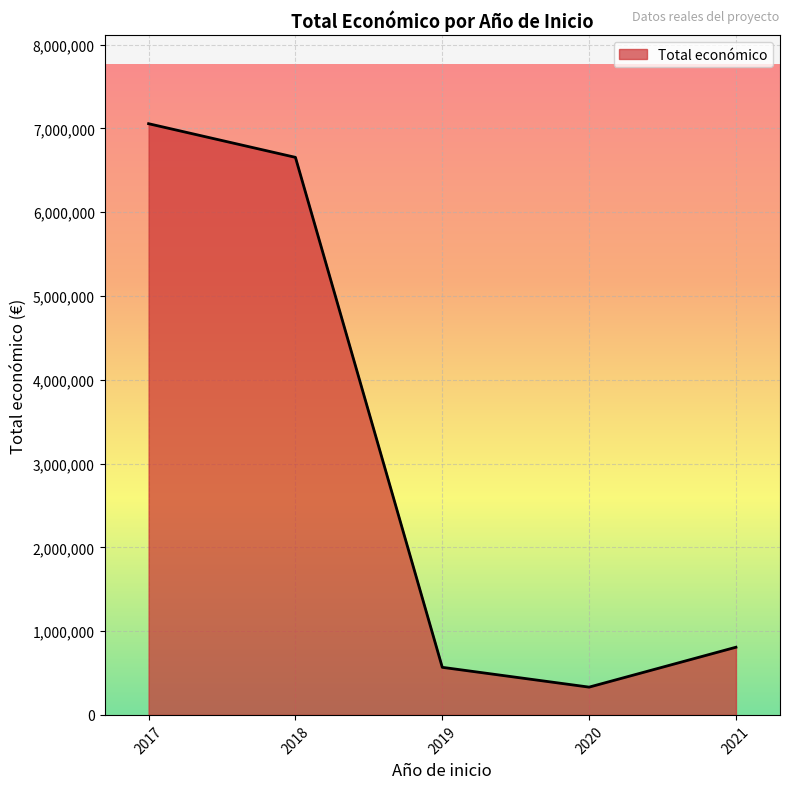

At which category does the data reach its first local valley?

2020